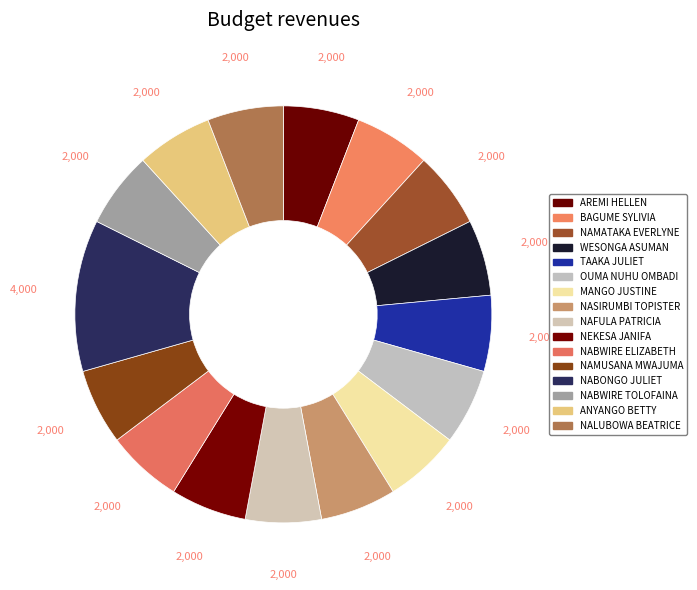

Count the number of slices in the pie.

16